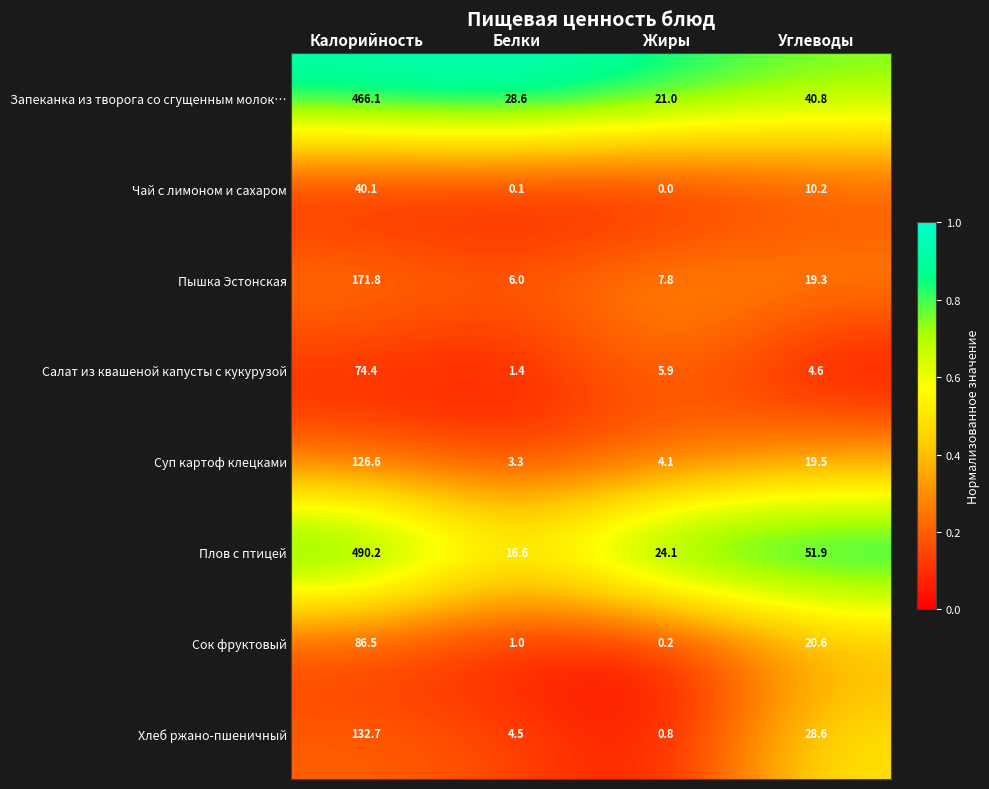

Which series has the largest total across all categories?

Плов с птицей